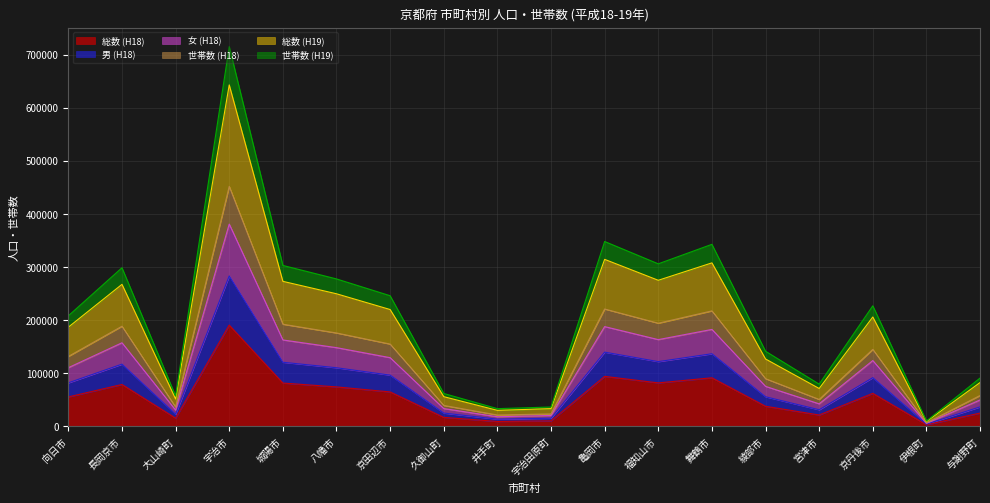

Is the value of 世帯数 (H18) at 亀岡市 greater than the value of 総数 (H18) at 綾部市?

Yes